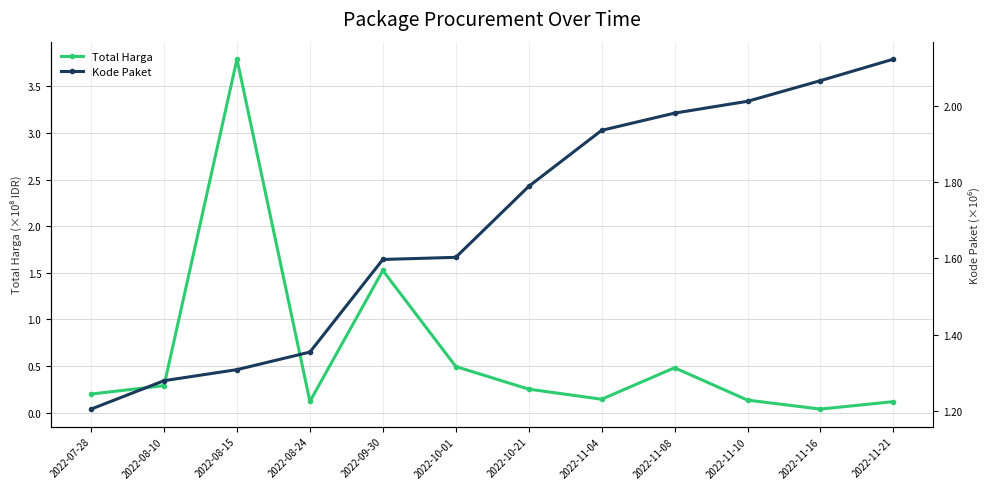

Which has a higher value, 2022-11-16 or 2022-11-10?

2022-11-10